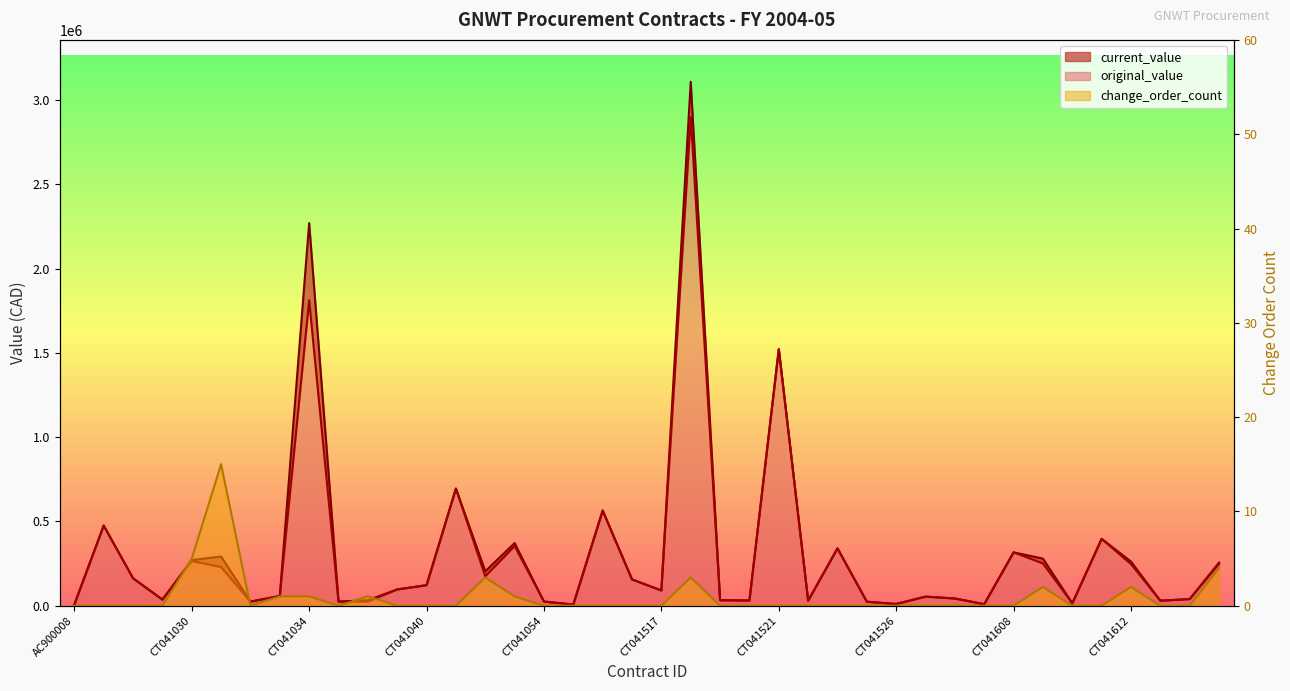

True or false: original_value and current_value cross at least once.

False